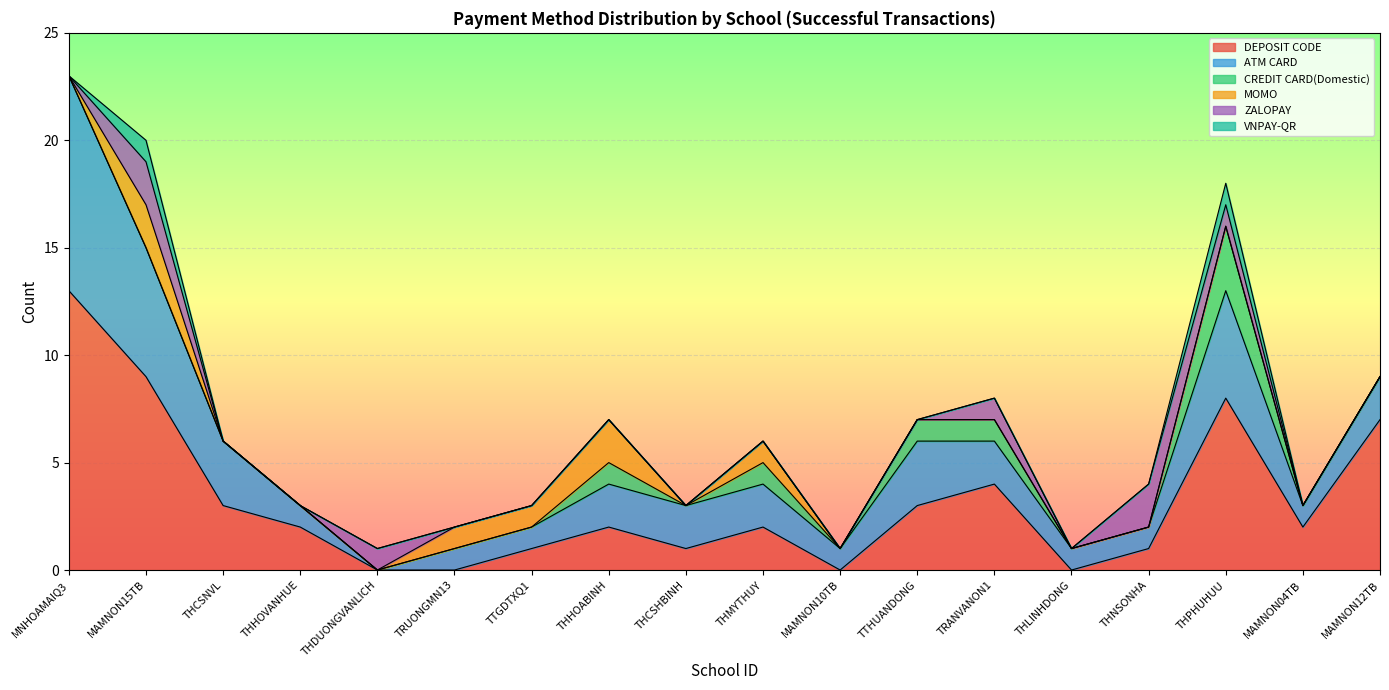

At THNSONHA, list the series in order from smallest to largest.

CREDIT CARD(Domestic), MOMO, VNPAY-QR, DEPOSIT CODE, ATM CARD, ZALOPAY